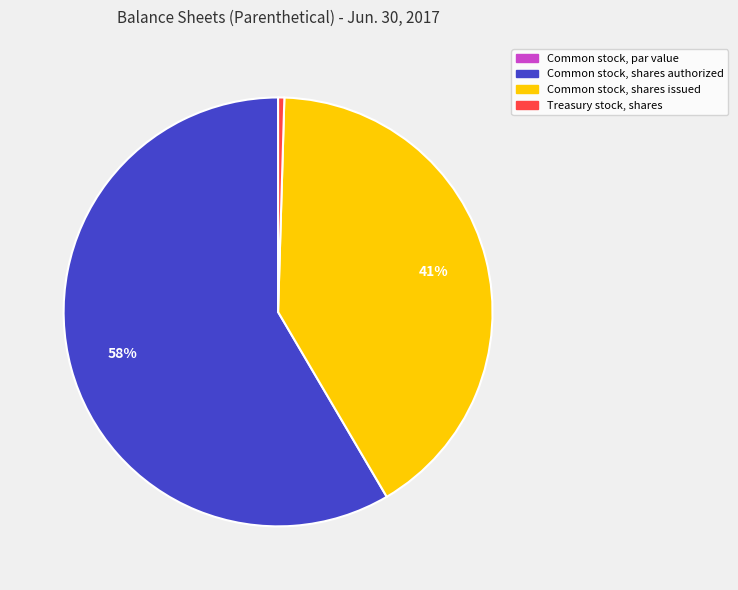

What is the majority slice?

Common stock, shares authorized